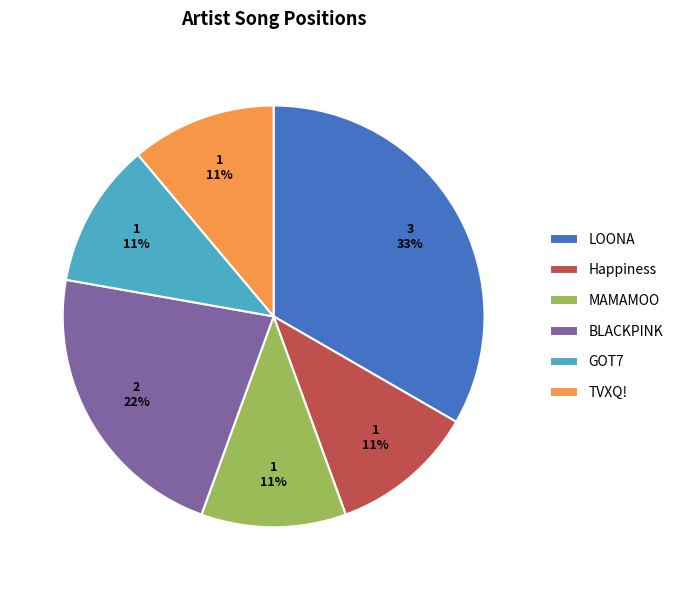

Do BLACKPINK and GOT7 together represent more than half of the pie?

No